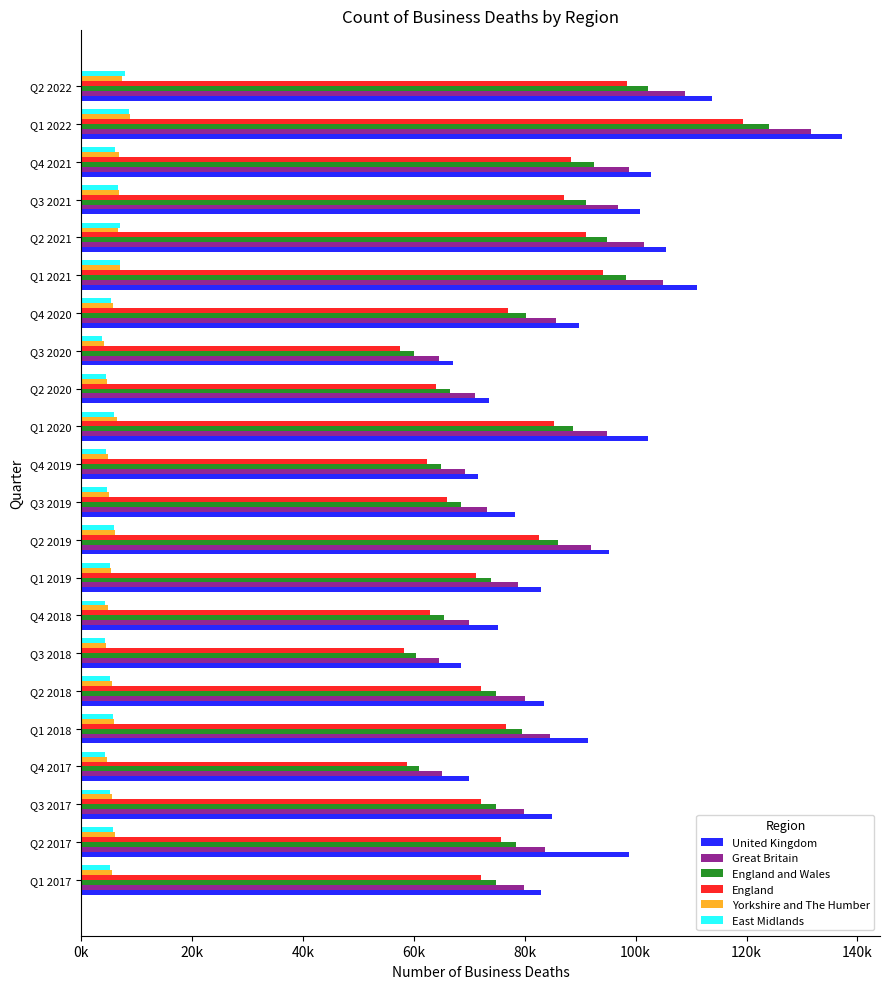

What are all the series names shown in the legend?

United Kingdom, Great Britain, England and Wales, England, Yorkshire and The Humber, East Midlands